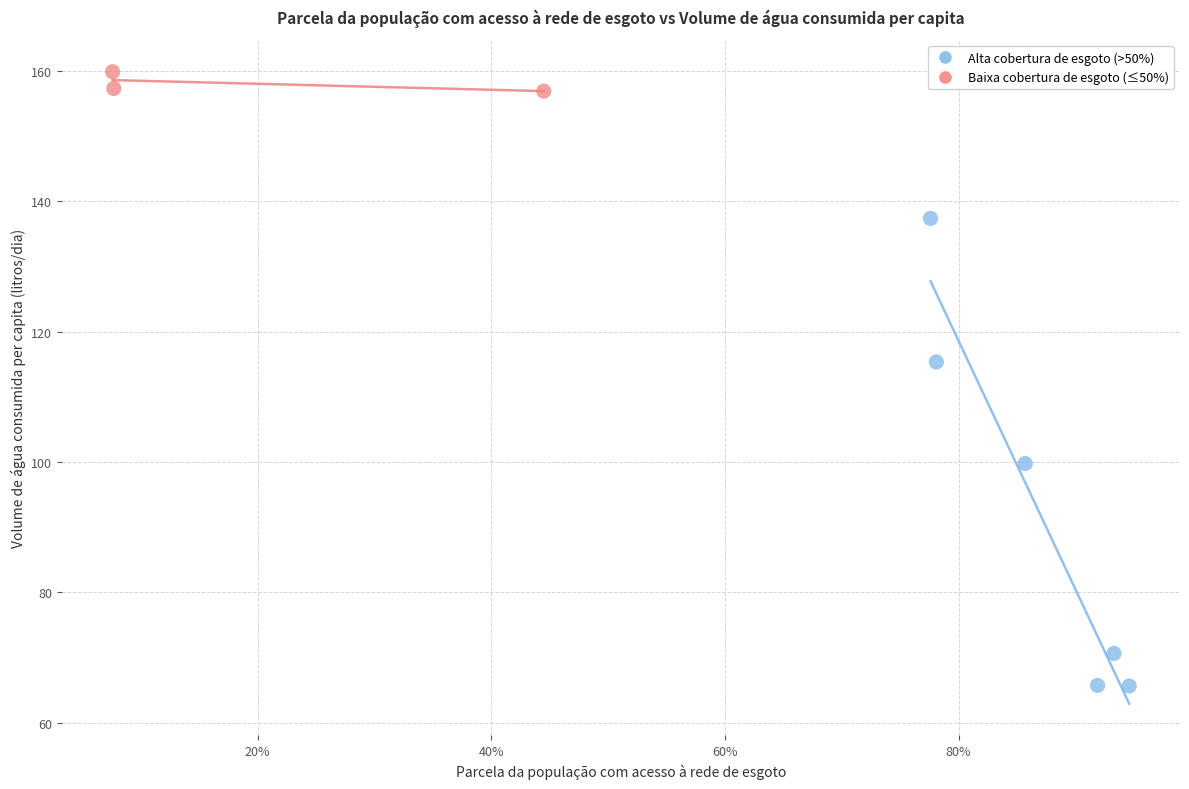

Which series contains the highest Y value?

Baixa cobertura de esgoto (≤50%)